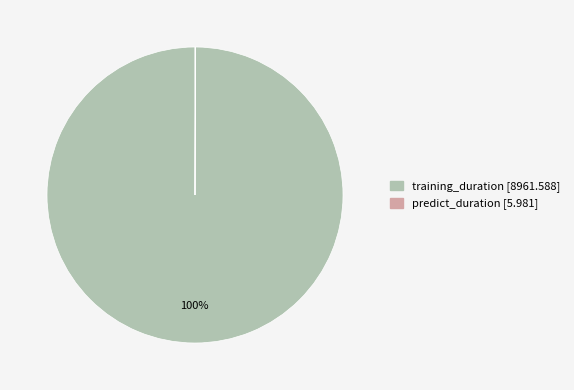

Does training_duration represent more than half of the total?

Yes